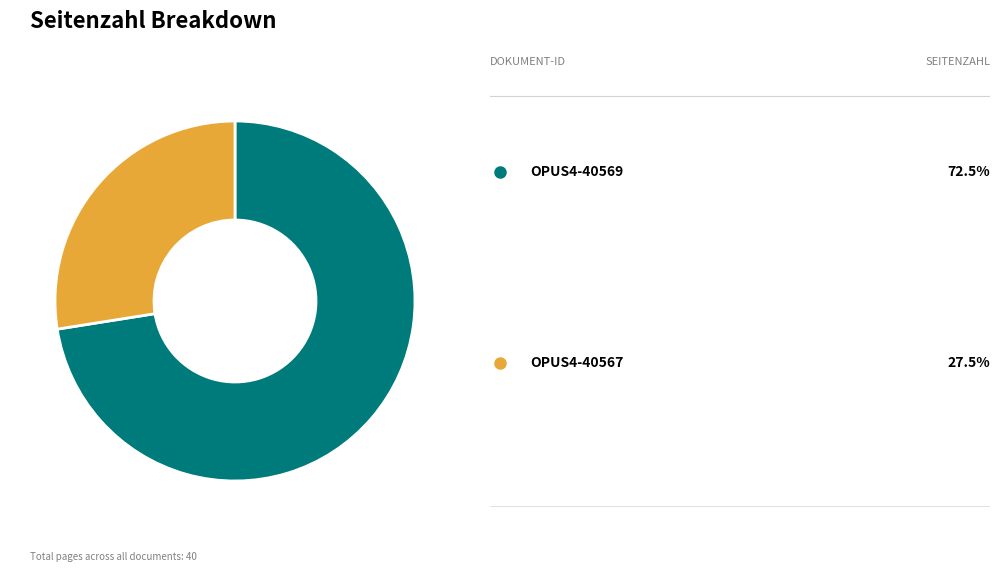

Is there any slice that represents more than half of the pie?

Yes